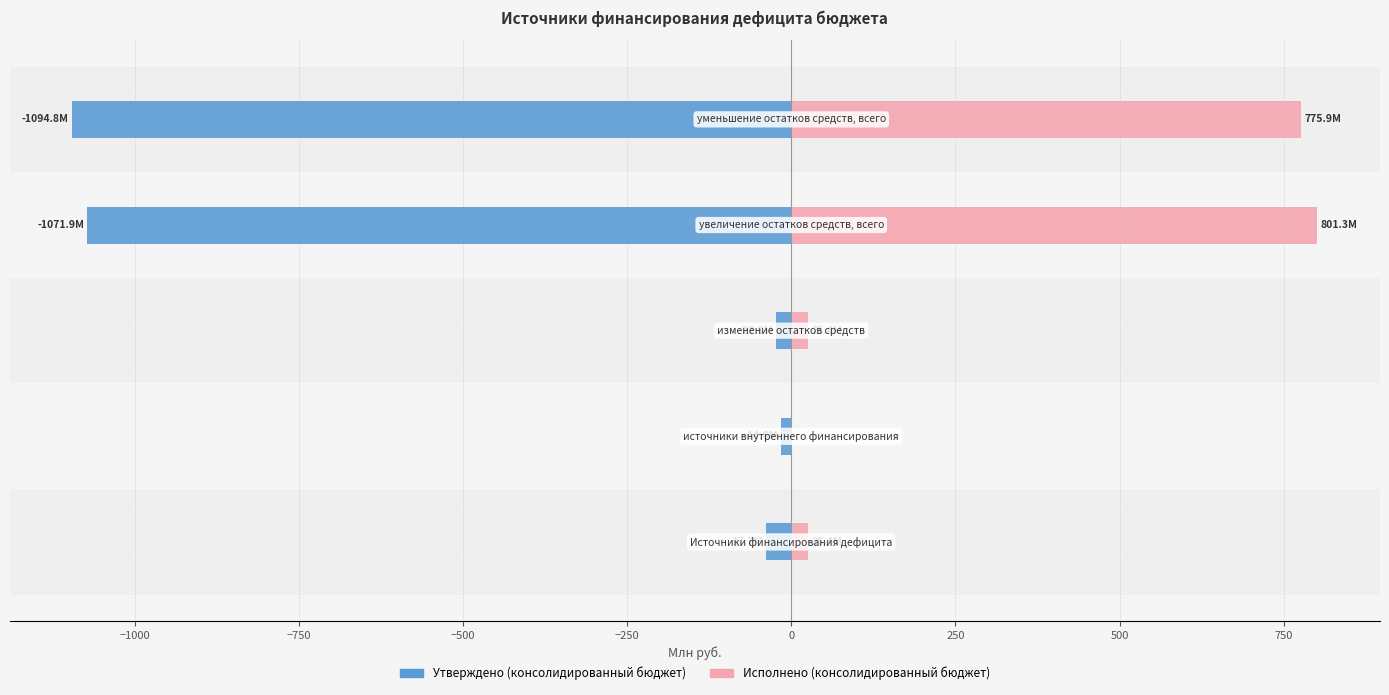

At how many categories does at least one series exceed 714?

2